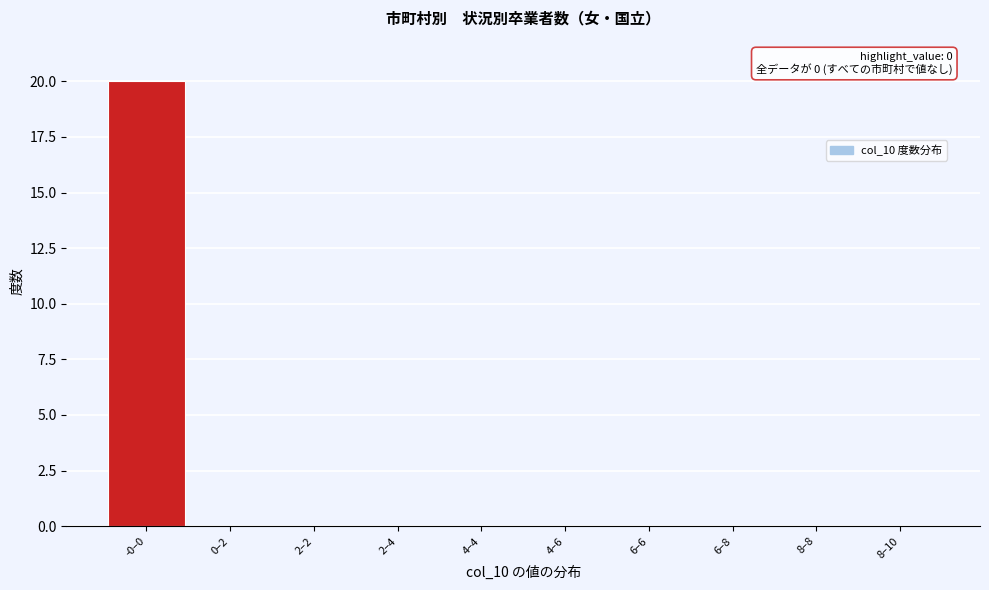

Reading left to right, extract all data points from this chart.

-0–0=20	0–2=0	2–2=0	2–4=0	4–4=0	4–6=0	6–6=0	6–8=0	8–8=0	8–10=0